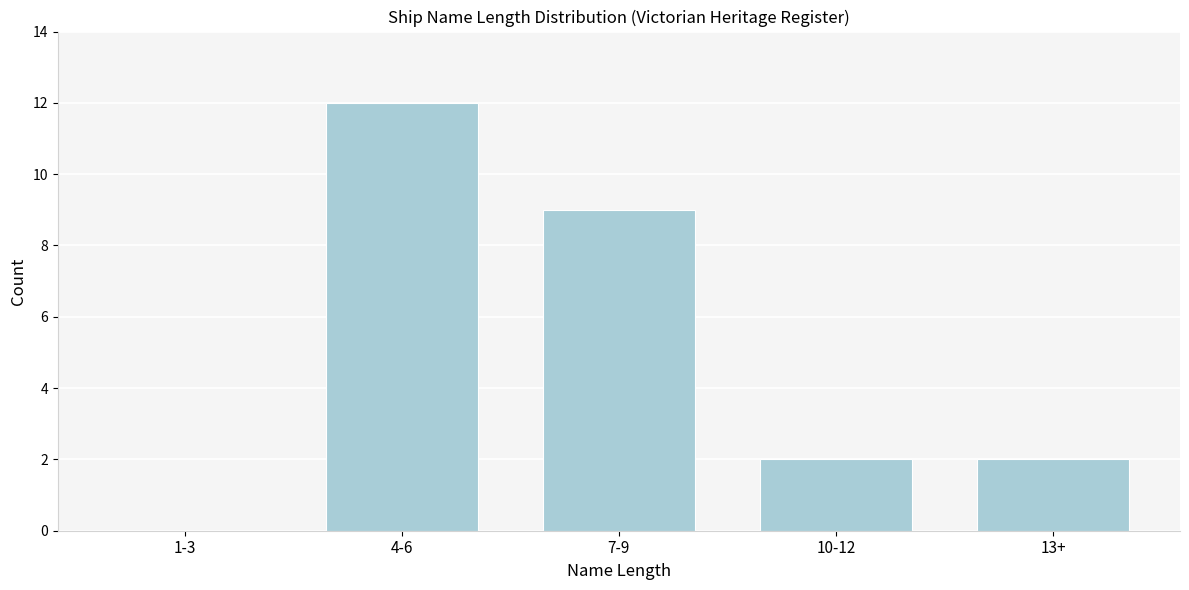

Reading left to right, list all the values displayed in this chart.

1-3=0	4-6=12	7-9=9	10-12=2	13+=2